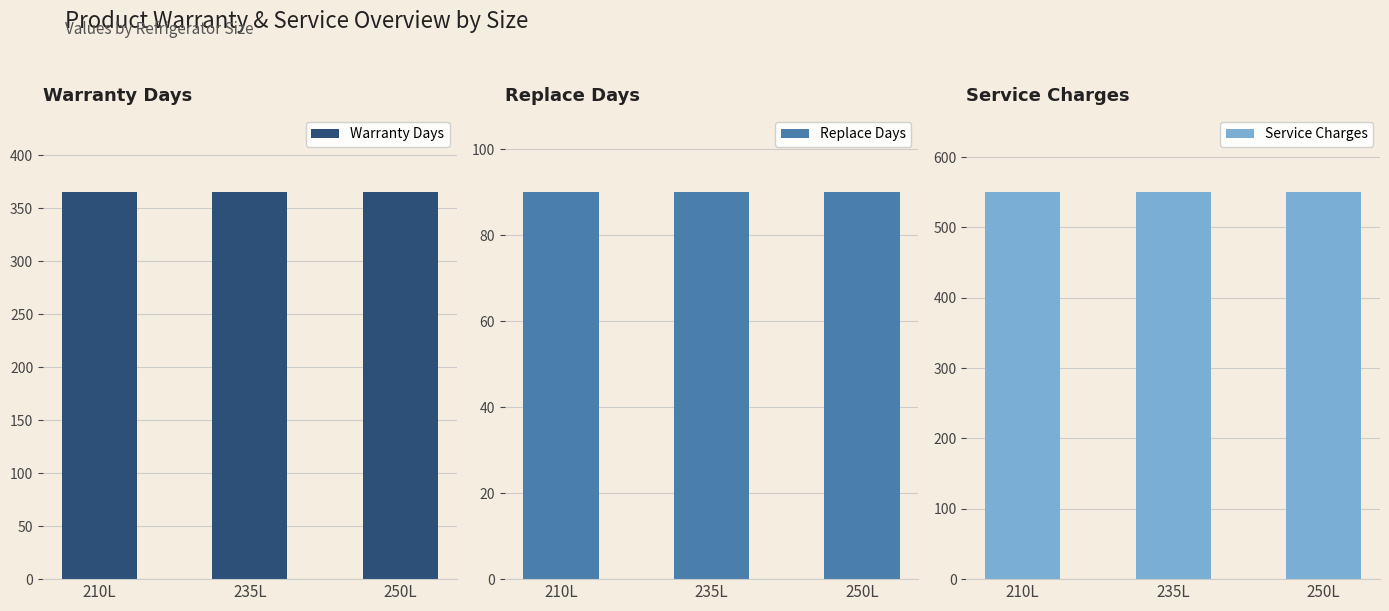

The value of Warranty Days at 210L is 583. True or false?

False